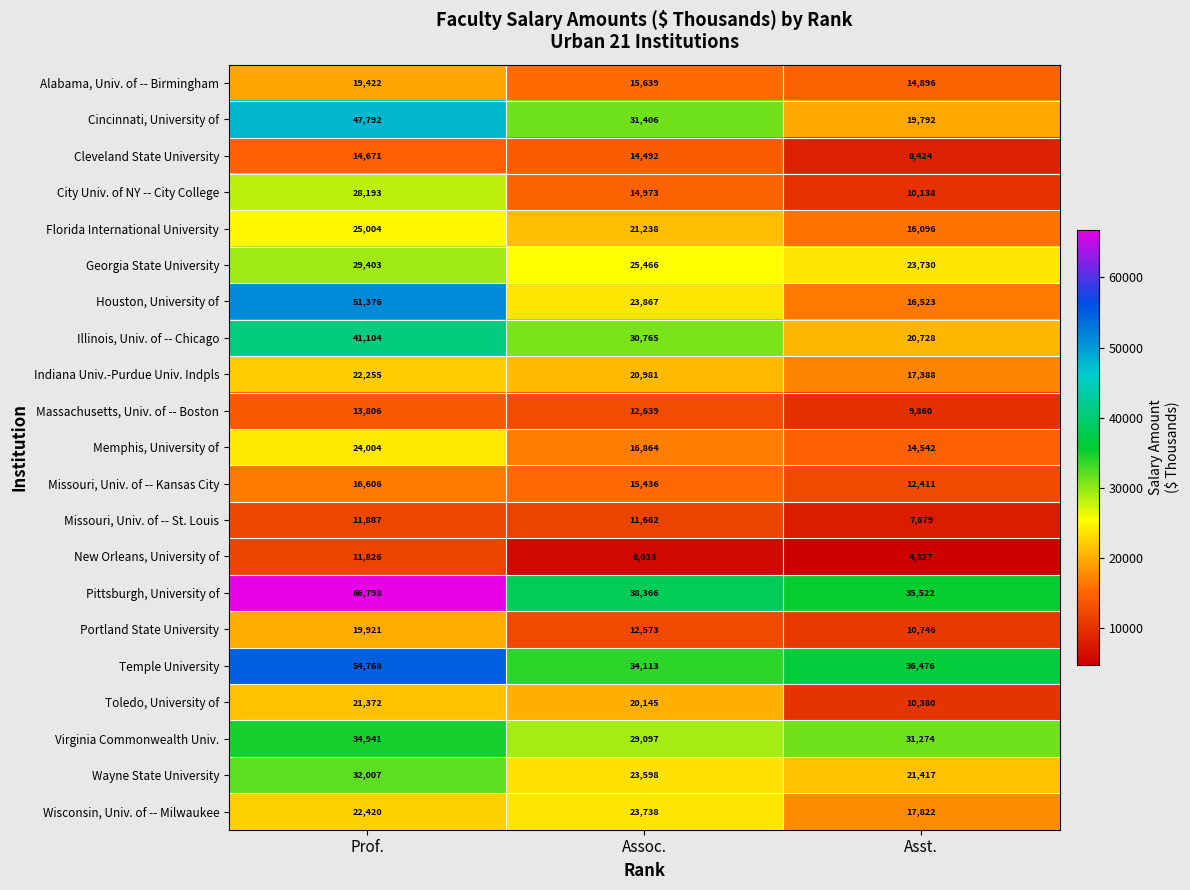

At Assoc., list the series in order from largest to smallest.

Pittsburgh, University of, Temple University, Cincinnati, University of, Illinois, Univ. of -- Chicago, Virginia Commonwealth Univ., Georgia State University, Houston, University of, Wisconsin, Univ. of -- Milwaukee, Wayne State University, Florida International University, Indiana Univ.-Purdue Univ. Indpls, Toledo, University of, Memphis, University of, Alabama, Univ. of -- Birmingham, Missouri, Univ. of -- Kansas City, City Univ. of NY -- City College, Cleveland State University, Massachusetts, Univ. of -- Boston, Portland State University, Missouri, Univ. of -- St. Louis, New Orleans, University of